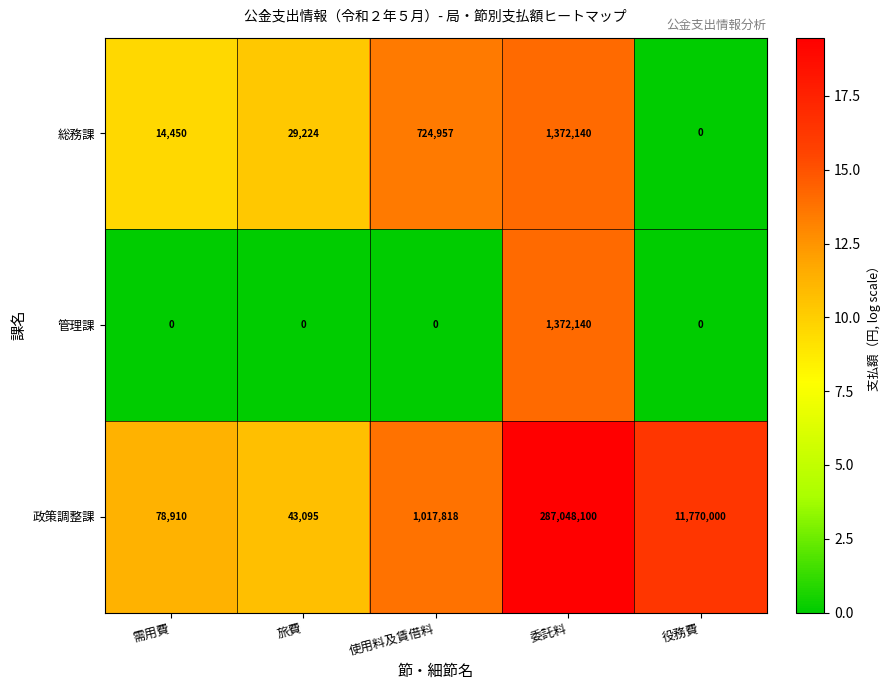

Which series has the largest total across all categories?

政策調整課